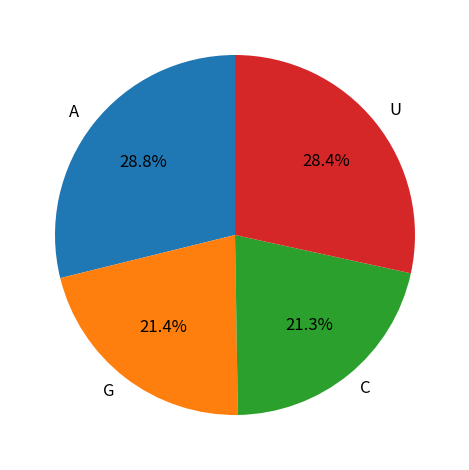

To the nearest percent, what is the average slice percentage?

25%